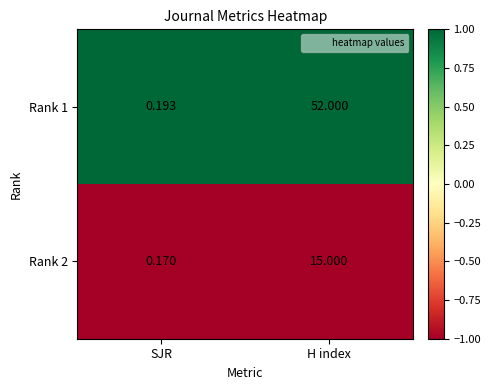

At which label does Rank 2 reach its peak?

H index